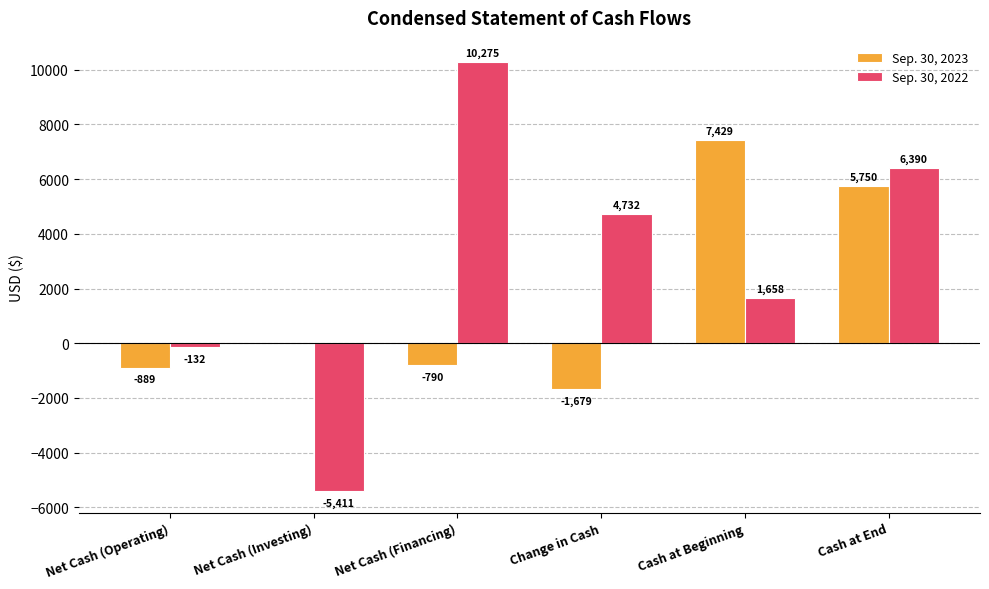

Between Net Cash (Financing) and Cash at Beginning, which series saw the biggest shift?

Sep. 30, 2022